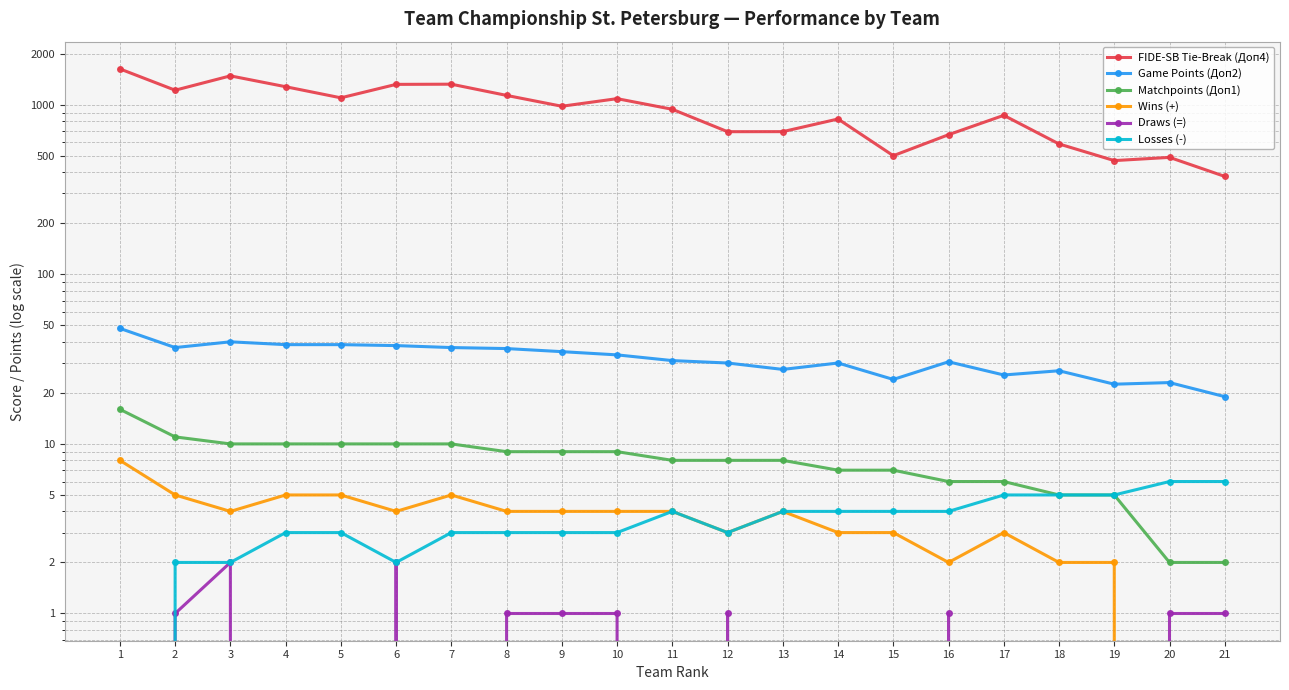

Which series has the largest total across all categories?

FIDE-SB Tie-Break (Доп4)